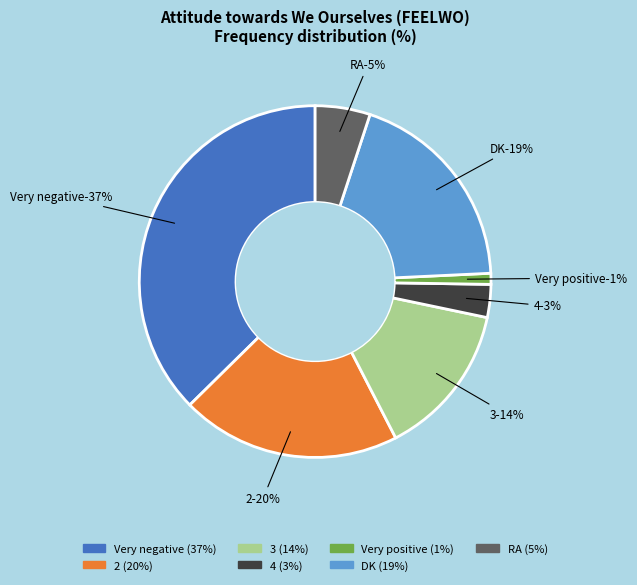

Combined, do 4 and 2 account for over 50%?

No